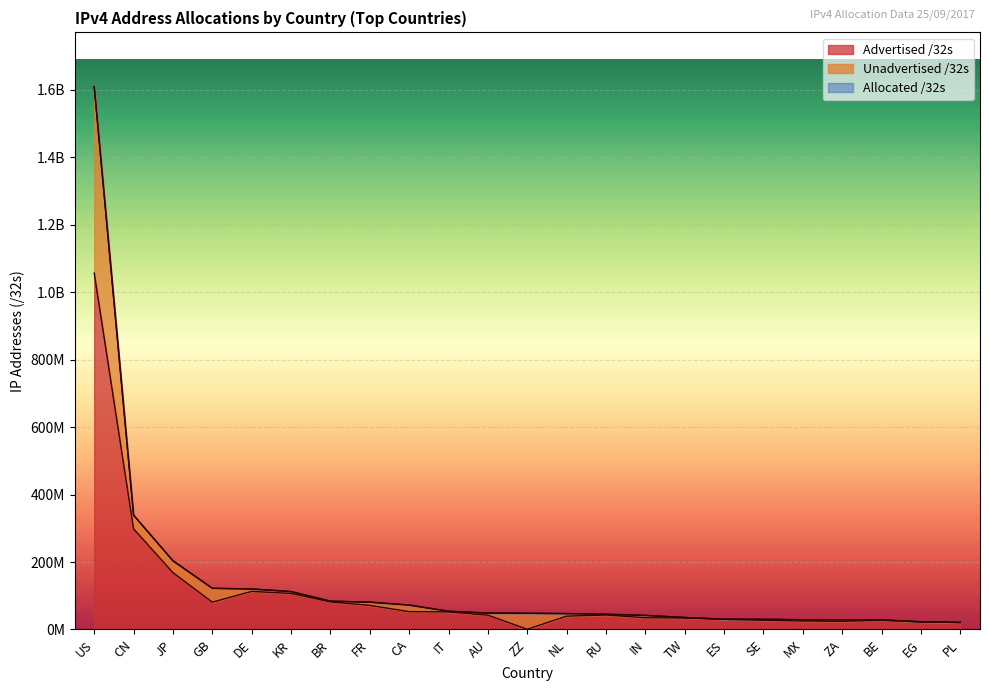

True or false: Allocated /32s has more than 0 points higher than both neighbors.

False